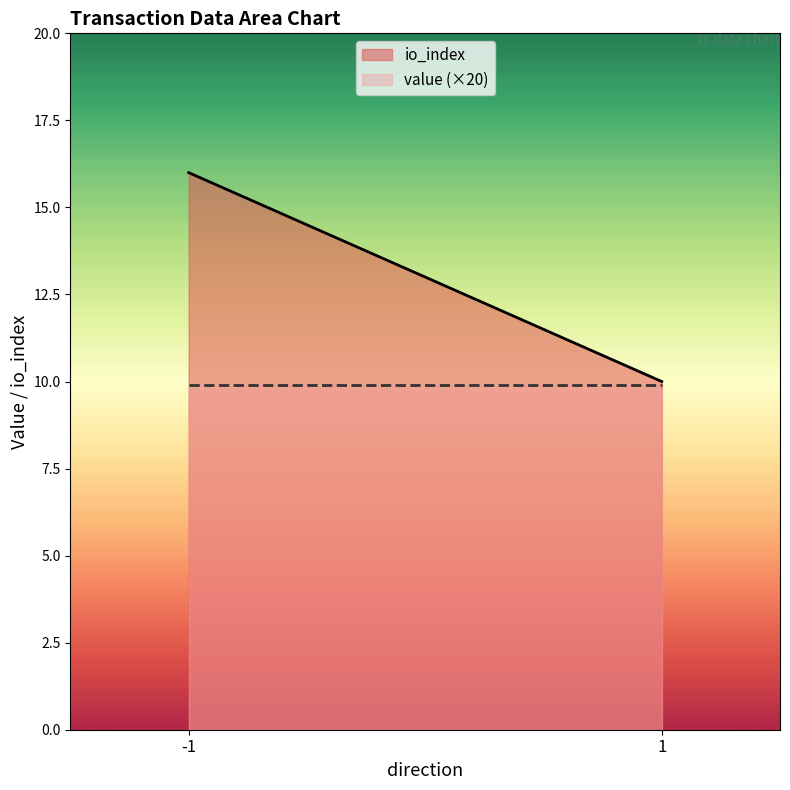

What is the total value across all series at 1?

19.9